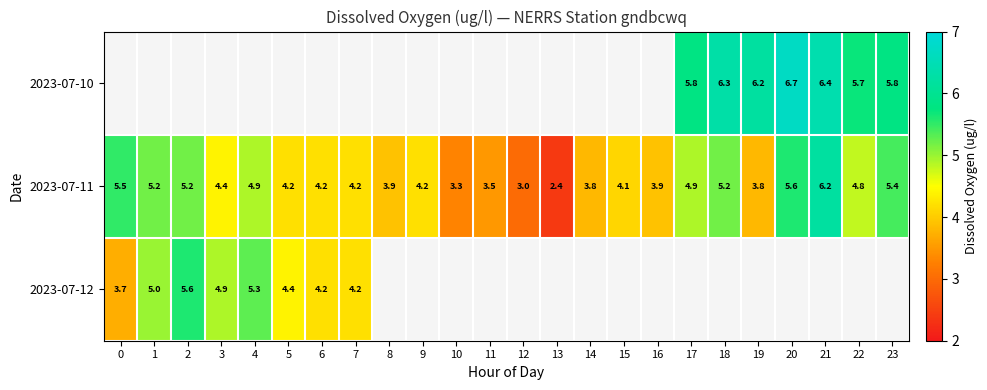

What is the sum of all 2023-07-11 values?

105.8